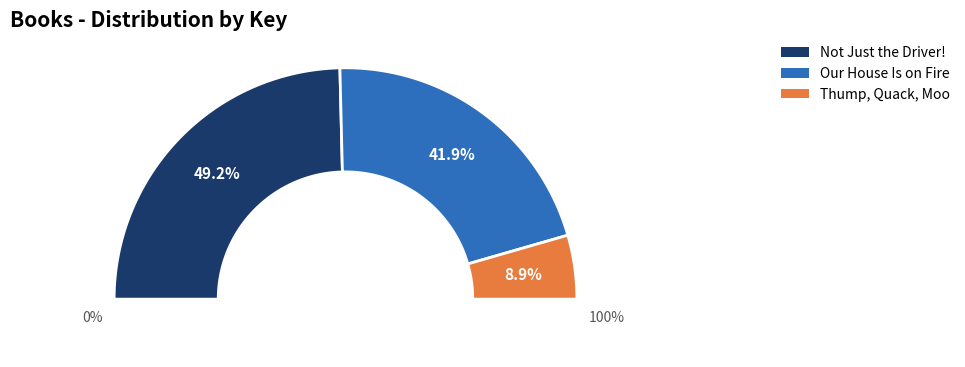

What is the change in value from Our House Is on Fire to Thump, Quack, Moo?

-132428276